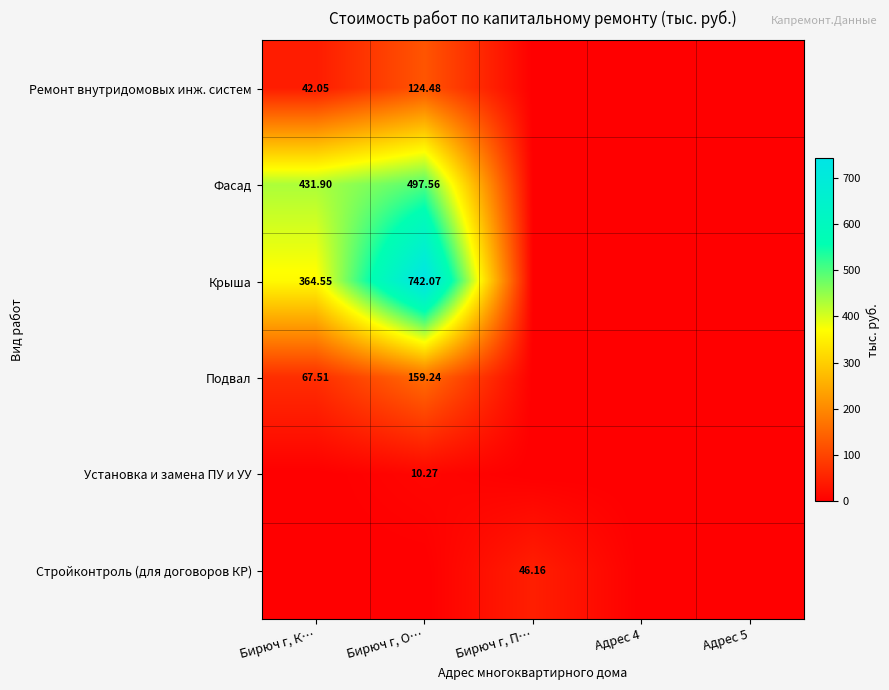

Between Бирюч г, О… and Бирюч г, К…, which is larger?

Бирюч г, О…